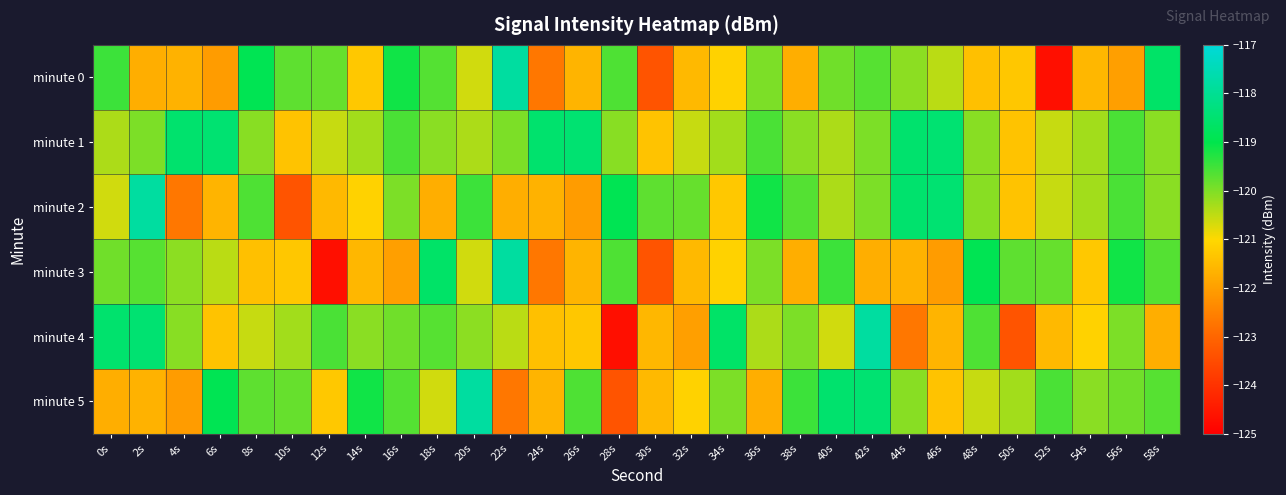

What is the smallest value displayed?

-124.7